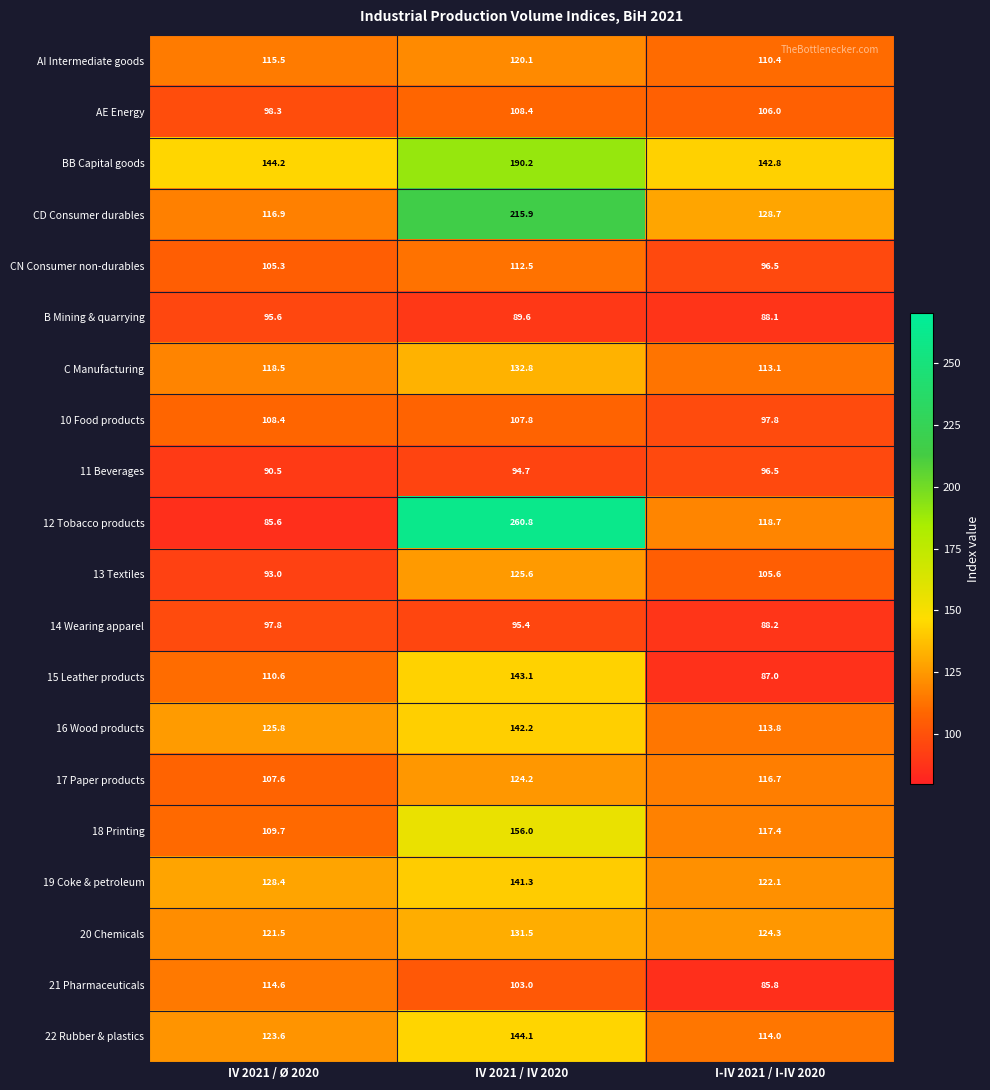

Which series changed the most between IV 2021 / Ø 2020 and IV 2021 / IV 2020?

12 Tobacco products